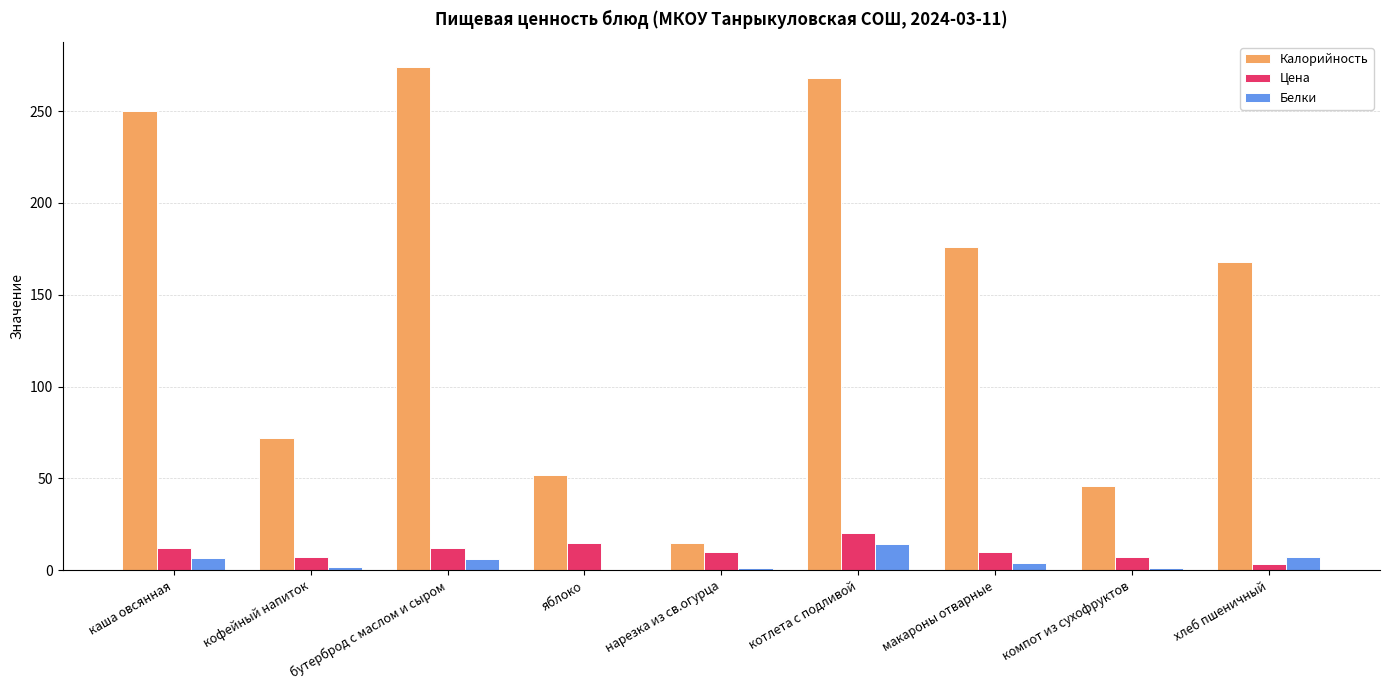

What is the sum of the Калорийность values at кофейный напиток and каша овсянная?

322.2